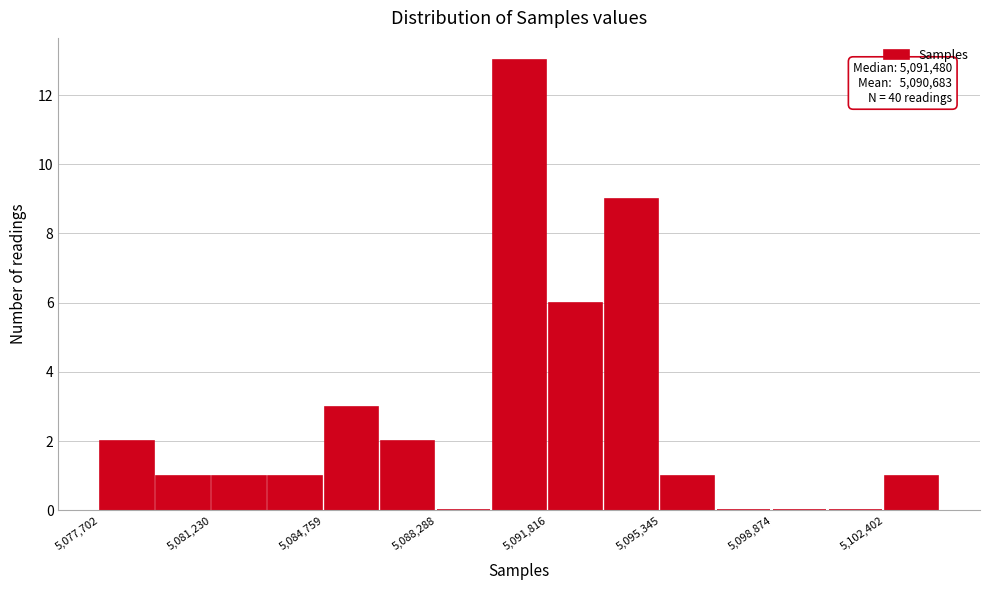

Around what value on the x-axis is the tallest bar? Give the approximate position of its centre, as read against the axis.

5091000